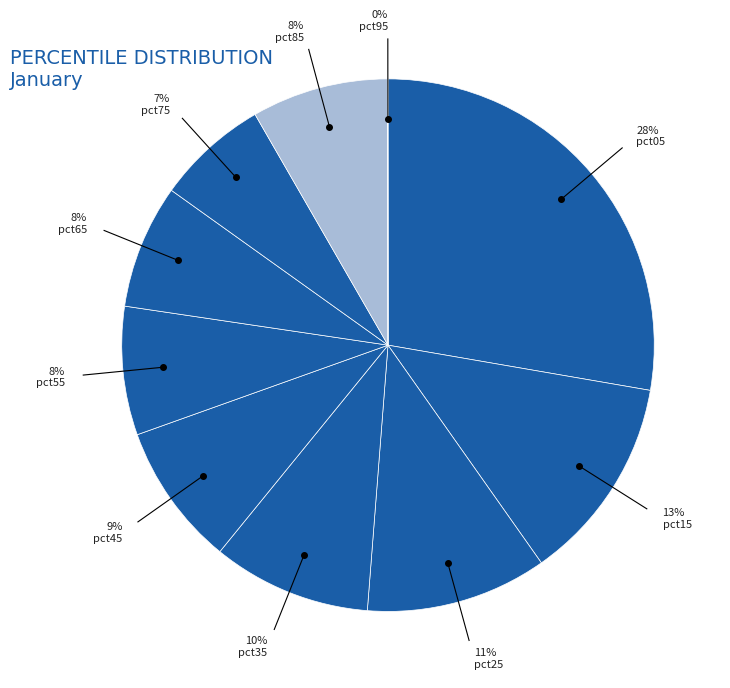

Is there any slice that represents more than half of the pie?

No